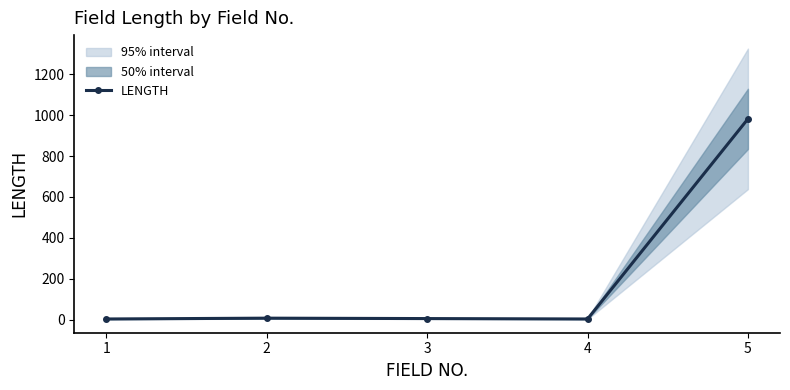

List the labels in order of value, smallest first.

1, 4, 3, 2, 5